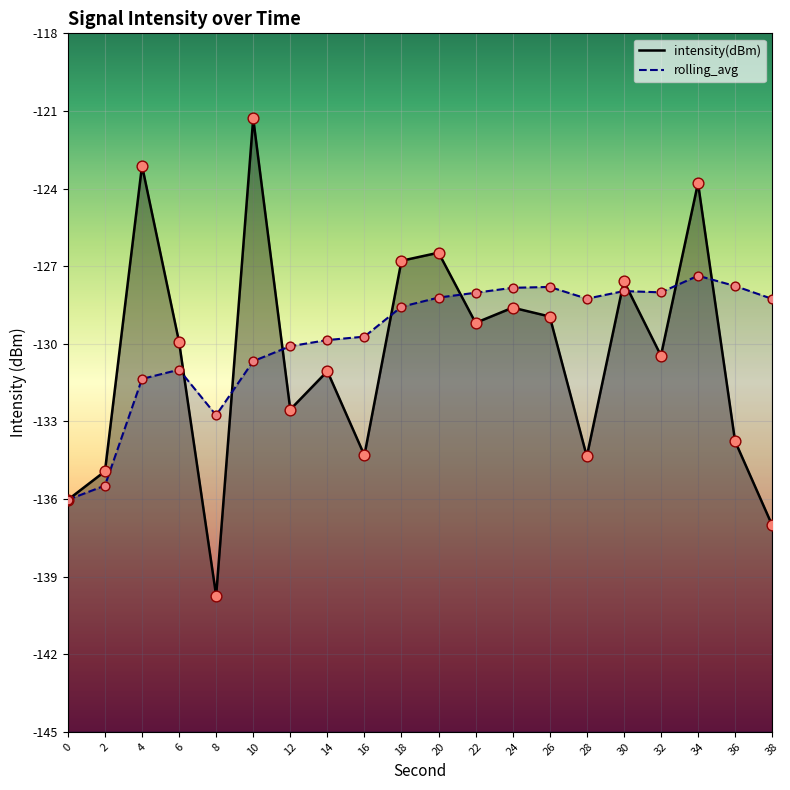

Is the value of intensity(dBm) at 14 greater than the value of rolling_avg at 36?

No